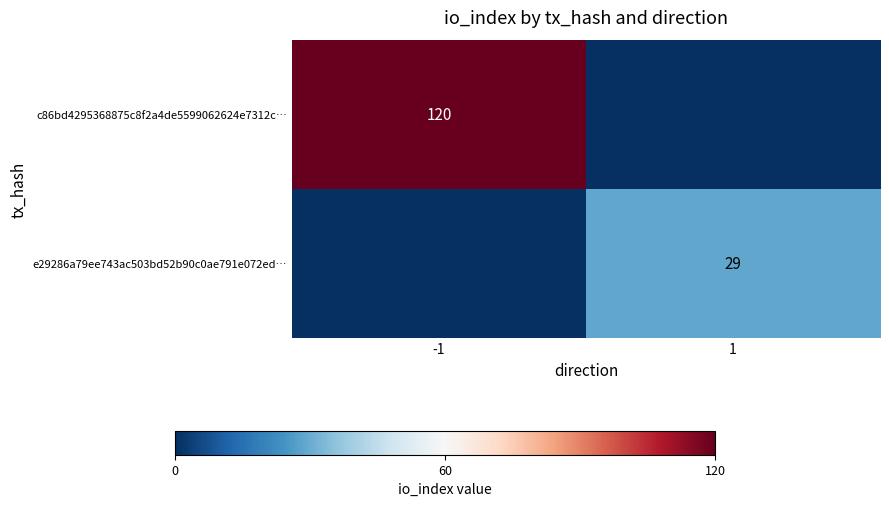

Is the value of c86bd4295368875c8f2a4de5599062624e7312c… at -1 greater than the value of e29286a79ee743ac503bd52b90c0ae791e072ed… at 1?

Yes